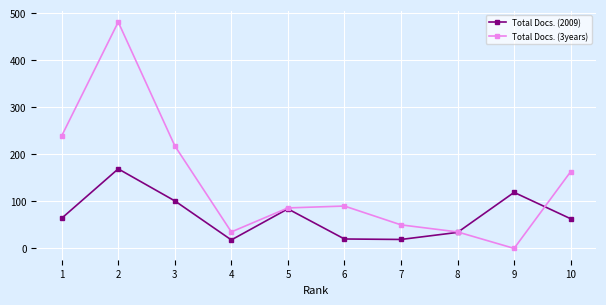

True or false: Total Docs. (2009) has a value of 20 at 6.

True